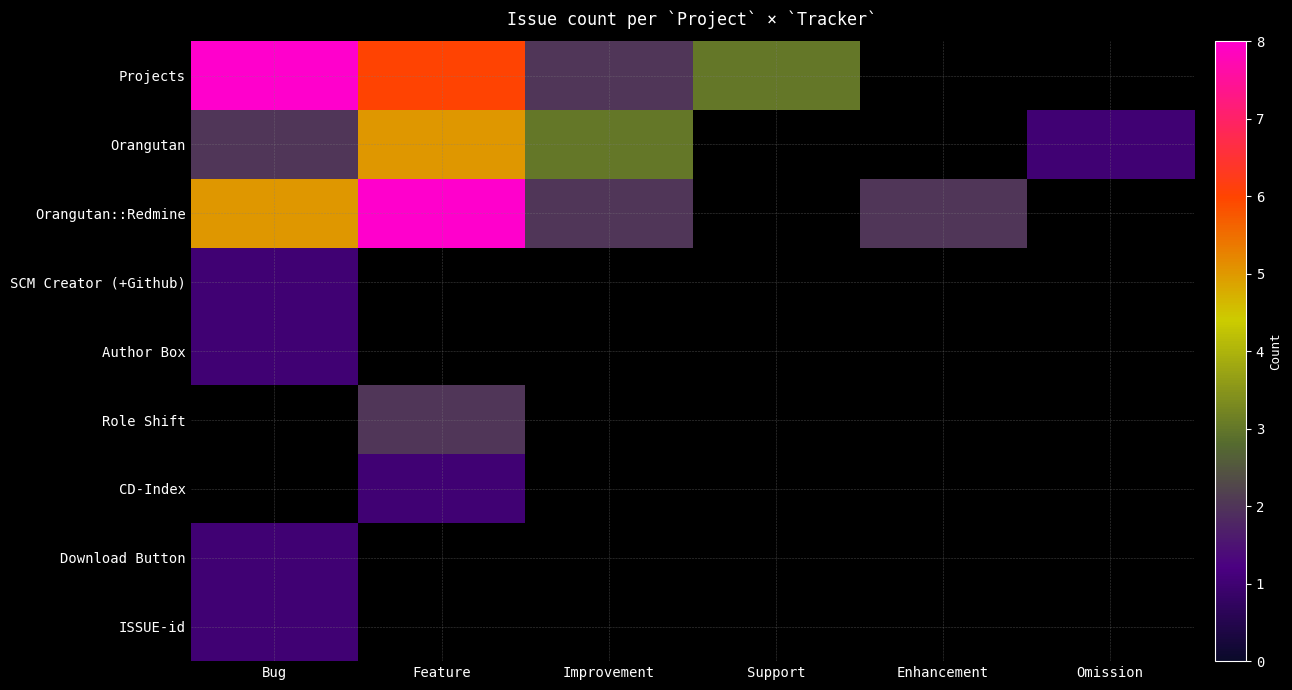

Is it true that Download Button equals 1.0 at Bug?

True